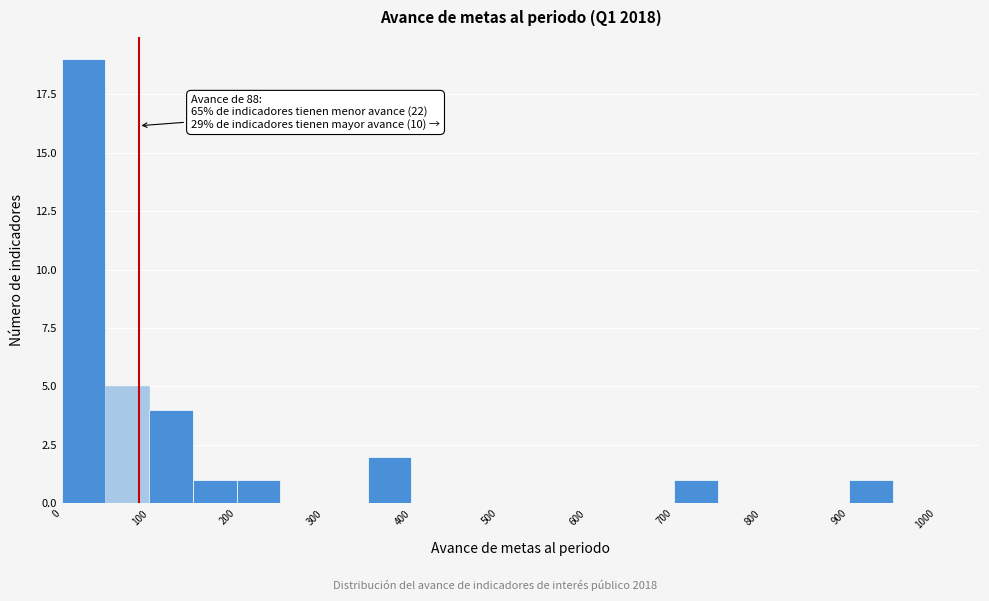

Over which range of the x-axis is the bar tallest?

0 to 50